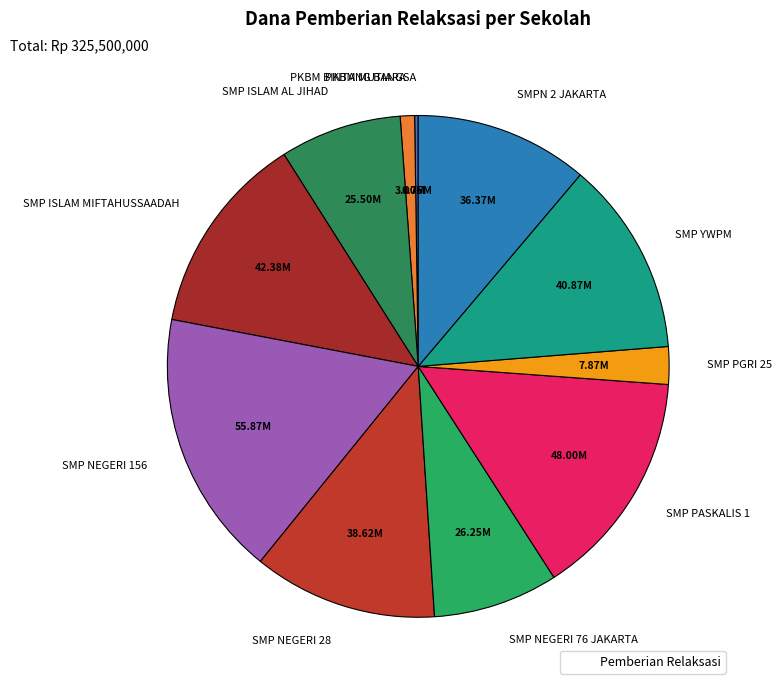

Is the sum of SMP PASKALIS 1 and SMP YWPM greater than half?

No